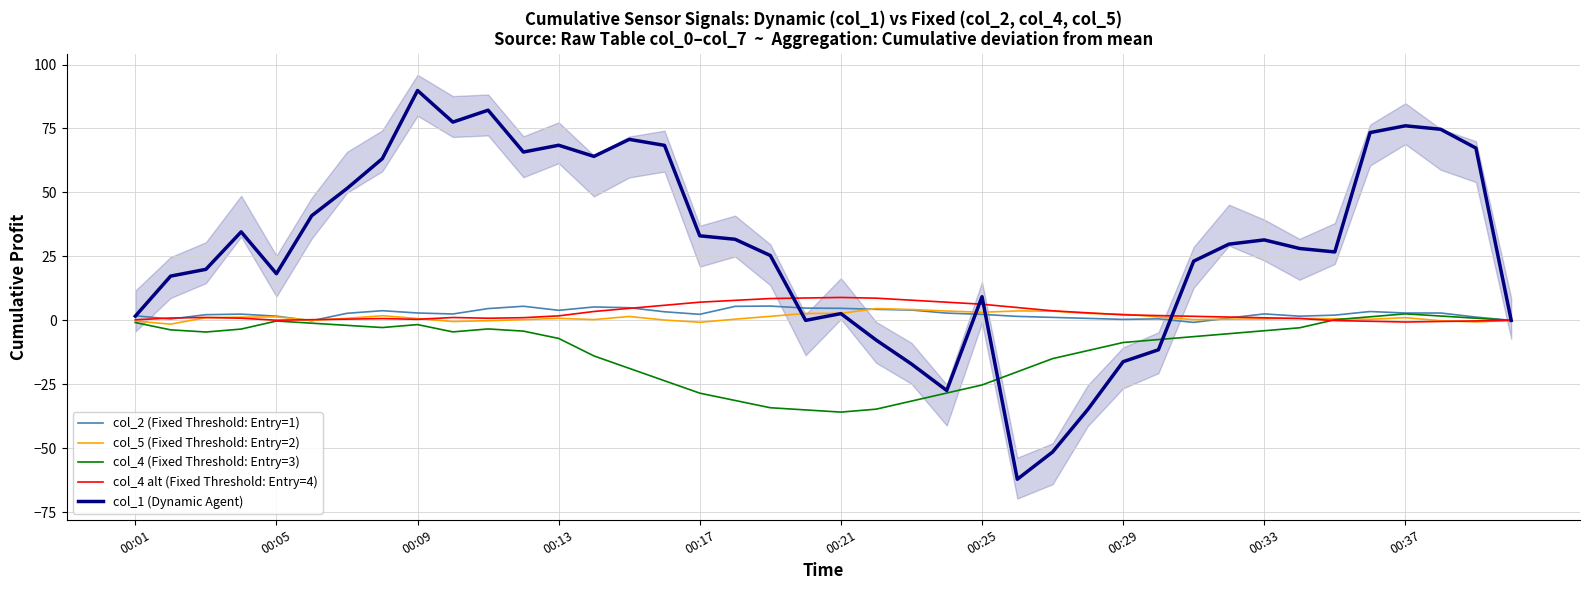

What is the maximum value for col_4 alt (Fixed Threshold: Entry=4)?

9.0